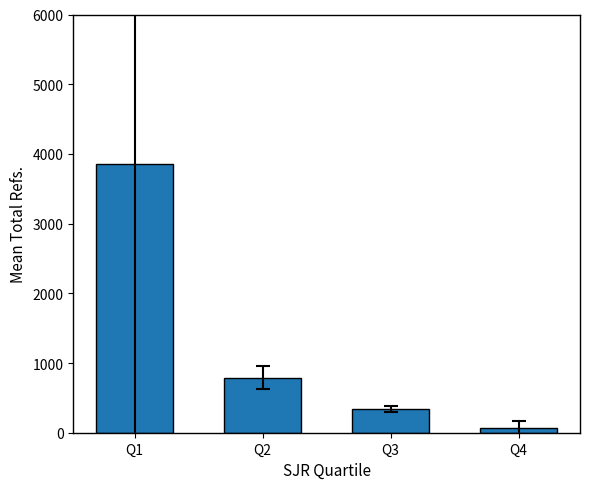

Reading right to left, extract all data points from this chart.

Q4=68.7	Q3=340.6	Q2=790.7	Q1=3858.8